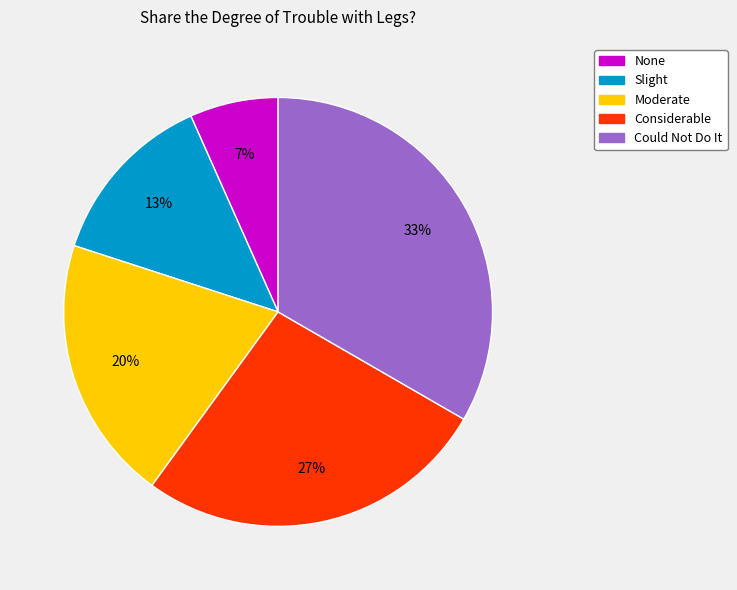

How many segments does this pie chart have?

5